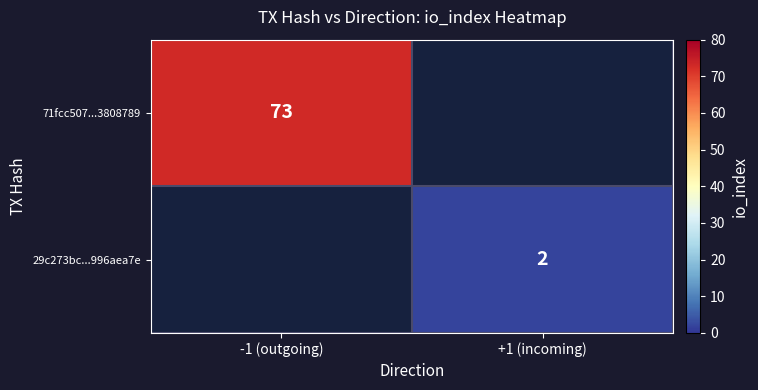

The value of 71fcc507...3808789 at -1 (outgoing) is 73. True or false?

True